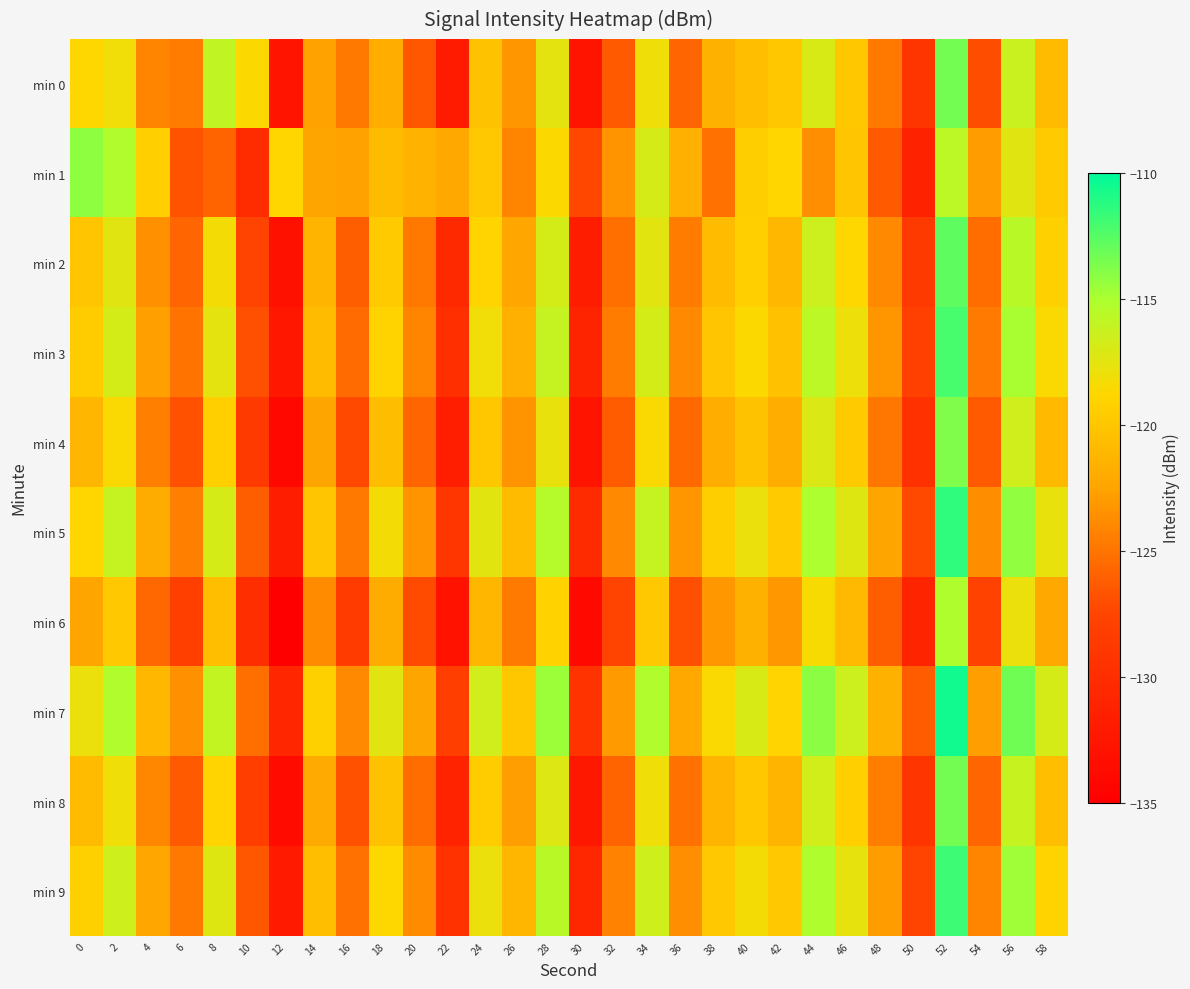

Reading left to right, transcribe all the data shown in this chart.

min 0: 0=-118.7	2=-118.1	4=-124.2	6=-124.6	8=-115.9	10=-118.6	12=-132.7	14=-122.7	16=-124.8	18=-121.7	20=-126.6	22=-131.9	24=-120.3	26=-123.2	28=-117.6	30=-132.7	32=-126.4	34=-118.1	36=-125.8	38=-121.5	40=-120.6	42=-119.9	44=-117.0	46=-120.0	48=-124.8	50=-129.2	52=-113.4	54=-127.0	56=-116.3	58=-120.8
min 1: 0=-114.1	2=-115.2	4=-119.3	6=-126.7	8=-125.9	10=-130.2	12=-118.9	14=-122.5	16=-122.6	18=-120.8	20=-121.5	22=-122.3	24=-119.8	26=-124.1	28=-118.6	30=-127.3	32=-123.4	34=-116.9	36=-121.7	38=-125.2	40=-119.4	42=-118.8	44=-123.6	46=-120.1	48=-126.4	50=-131.2	52=-115.7	54=-122.9	56=-117.4	58=-119.6
min 2: 0=-120.1	2=-117.4	4=-123.5	6=-125.8	8=-118.3	10=-127.6	12=-133.1	14=-121.4	16=-126.2	18=-119.7	20=-124.8	22=-130.5	24=-118.9	26=-122.4	28=-116.8	30=-131.7	32=-125.3	34=-117.5	36=-124.6	38=-120.8	40=-119.3	42=-121.1	44=-116.4	46=-118.7	48=-123.9	50=-128.6	52=-112.8	54=-125.4	56=-115.6	58=-119.2
min 3: 0=-119.5	2=-116.8	4=-122.7	6=-125.1	8=-117.6	10=-126.9	12=-132.4	14=-120.8	16=-125.5	18=-119.0	20=-124.1	22=-129.8	24=-118.2	26=-121.7	28=-116.1	30=-131.0	32=-124.6	34=-116.8	36=-123.9	38=-120.1	40=-118.6	42=-120.4	44=-115.7	46=-118.0	48=-123.2	50=-127.9	52=-112.1	54=-124.7	56=-114.9	58=-118.5
min 4: 0=-121.2	2=-118.5	4=-124.4	6=-126.8	8=-119.3	10=-128.6	12=-134.1	14=-122.5	16=-127.2	18=-120.7	20=-125.8	22=-131.5	24=-119.9	26=-123.4	28=-117.8	30=-132.7	32=-126.3	34=-118.5	36=-125.6	38=-121.8	40=-120.3	42=-121.8	44=-117.1	46=-119.7	48=-124.9	50=-129.6	52=-113.8	54=-126.4	56=-116.6	58=-120.9
min 5: 0=-118.8	2=-116.1	4=-122.0	6=-124.4	8=-116.9	10=-126.2	12=-131.7	14=-120.1	16=-124.8	18=-118.3	20=-123.4	22=-129.1	24=-117.5	26=-120.8	28=-115.4	30=-130.3	32=-123.9	34=-116.1	36=-123.2	38=-119.4	40=-117.9	42=-119.7	44=-115.0	46=-117.3	48=-122.5	50=-127.2	52=-111.4	54=-123.7	56=-114.2	58=-117.8
min 6: 0=-122.5	2=-119.8	4=-125.7	6=-128.1	8=-120.6	10=-129.9	12=-135.4	14=-123.8	16=-128.5	18=-122.0	20=-127.1	22=-132.8	24=-121.2	26=-124.7	28=-119.1	30=-134.0	32=-127.6	34=-119.8	36=-126.9	38=-123.1	40=-121.6	42=-123.1	44=-118.4	46=-121.0	48=-126.2	50=-130.9	52=-115.1	54=-127.7	56=-117.9	58=-122.2
min 7: 0=-117.9	2=-115.2	4=-121.1	6=-123.5	8=-116.0	10=-125.3	12=-130.8	14=-119.2	16=-123.9	18=-117.4	20=-122.5	22=-128.2	24=-116.6	26=-119.9	28=-114.5	30=-129.4	32=-123.0	34=-115.2	36=-122.3	38=-118.5	40=-117.0	42=-118.9	44=-114.1	46=-116.4	48=-121.6	50=-126.3	52=-110.5	54=-122.8	56=-113.3	58=-116.9
min 8: 0=-120.8	2=-118.1	4=-124.0	6=-126.4	8=-118.9	10=-128.2	12=-133.7	14=-122.1	16=-126.8	18=-120.3	20=-125.4	22=-131.1	24=-119.5	26=-122.8	28=-117.2	30=-132.3	32=-125.9	34=-118.1	36=-125.2	38=-121.4	40=-119.9	42=-121.4	44=-116.7	46=-119.3	48=-124.5	50=-129.2	52=-113.4	54=-125.8	56=-116.2	58=-120.5
min 9: 0=-119.2	2=-116.5	4=-122.4	6=-124.8	8=-117.3	10=-126.6	12=-132.1	14=-120.5	16=-125.2	18=-118.7	20=-123.8	22=-129.5	24=-117.9	26=-121.2	28=-115.6	30=-130.7	32=-124.3	34=-116.5	36=-123.6	38=-119.8	40=-118.3	42=-119.8	44=-115.1	46=-117.7	48=-122.9	50=-127.6	52=-111.8	54=-124.2	56=-114.6	58=-119.0